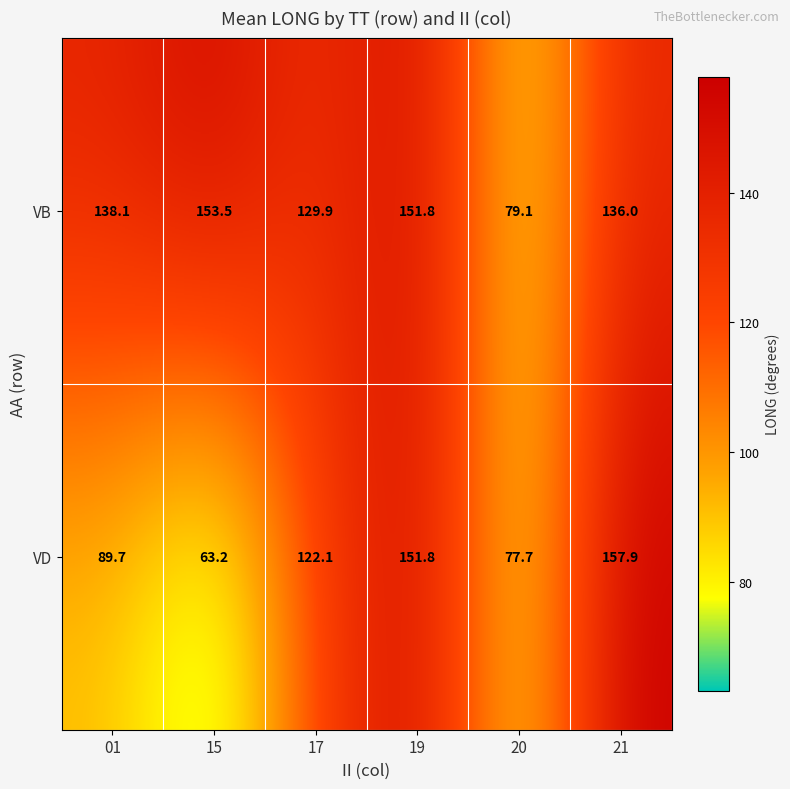

What is the average value of the VD series?

110.4